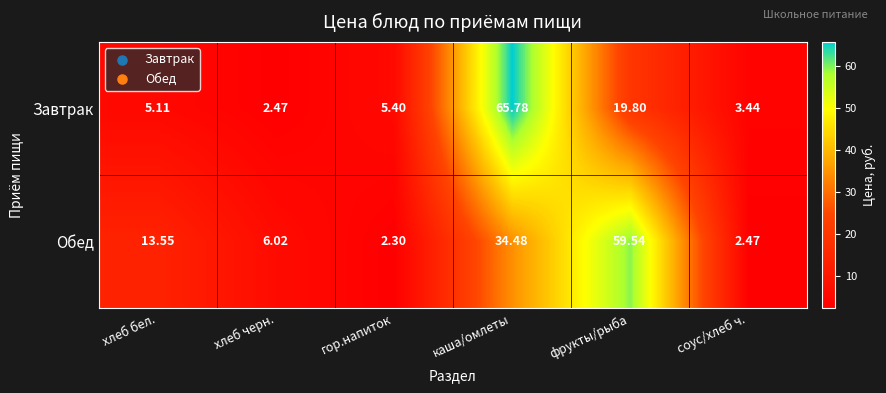

How many values in the Завтрак series are below 5?

2